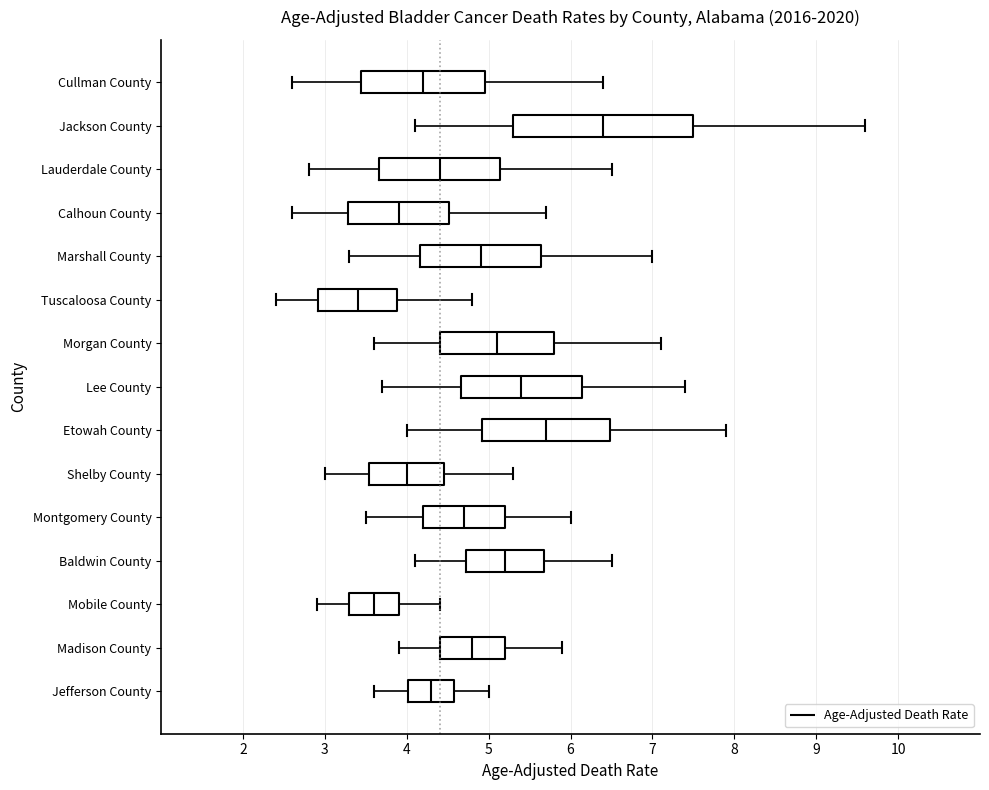

Reading bottom to top, read every box against the x-axis: the position of its median line, the range the box covers, and the ends of its whiskers. The values are not printed on the chart, so give them approximately, as read against the axis.

Jefferson County: median 4.3, box 4.0 to 4.6, whiskers 3.6 to 5.0
Madison County: median 4.8, box 4.4 to 5.2, whiskers 3.9 to 5.9
Mobile County: median 3.6, box 3.3 to 3.9, whiskers 2.9 to 4.4
Baldwin County: median 5.2, box 4.7 to 5.7, whiskers 4.1 to 6.5
Montgomery County: median 4.7, box 4.2 to 5.2, whiskers 3.5 to 6.0
Shelby County: median 4.0, box 3.5 to 4.5, whiskers 3.0 to 5.3
Etowah County: median 5.7, box 4.9 to 6.5, whiskers 4.0 to 7.9
Lee County: median 5.4, box 4.7 to 6.1, whiskers 3.7 to 7.4
Morgan County: median 5.1, box 4.4 to 5.8, whiskers 3.6 to 7.1
Tuscaloosa County: median 3.4, box 2.9 to 3.9, whiskers 2.4 to 4.8
Marshall County: median 4.9, box 4.2 to 5.6, whiskers 3.3 to 7.0
Calhoun County: median 3.9, box 3.3 to 4.5, whiskers 2.6 to 5.7
Lauderdale County: median 4.4, box 3.7 to 5.1, whiskers 2.8 to 6.5
Jackson County: median 6.4, box 5.3 to 7.5, whiskers 4.1 to 9.6
Cullman County: median 4.2, box 3.4 to 5.0, whiskers 2.6 to 6.4